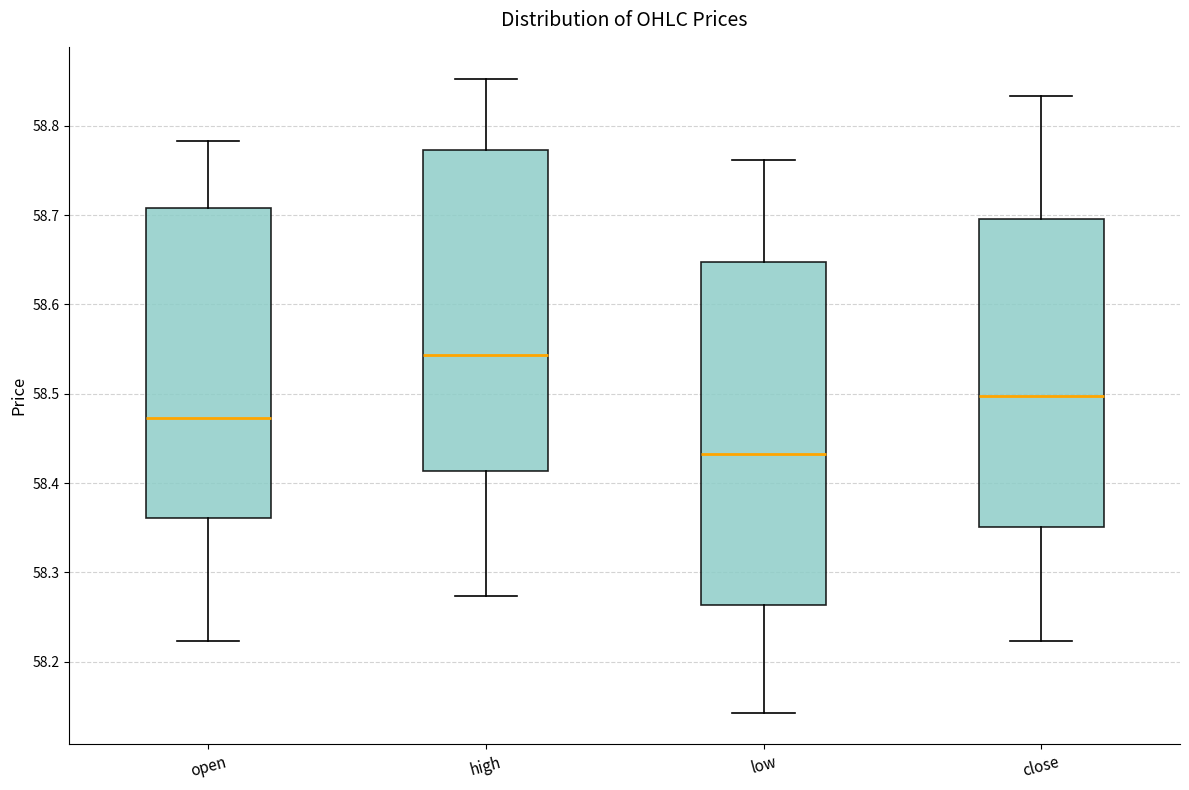

Where does the median line of the box for low sit on the y-axis? The values are not printed on the chart, so give them approximately, as read against the axis.

58.43